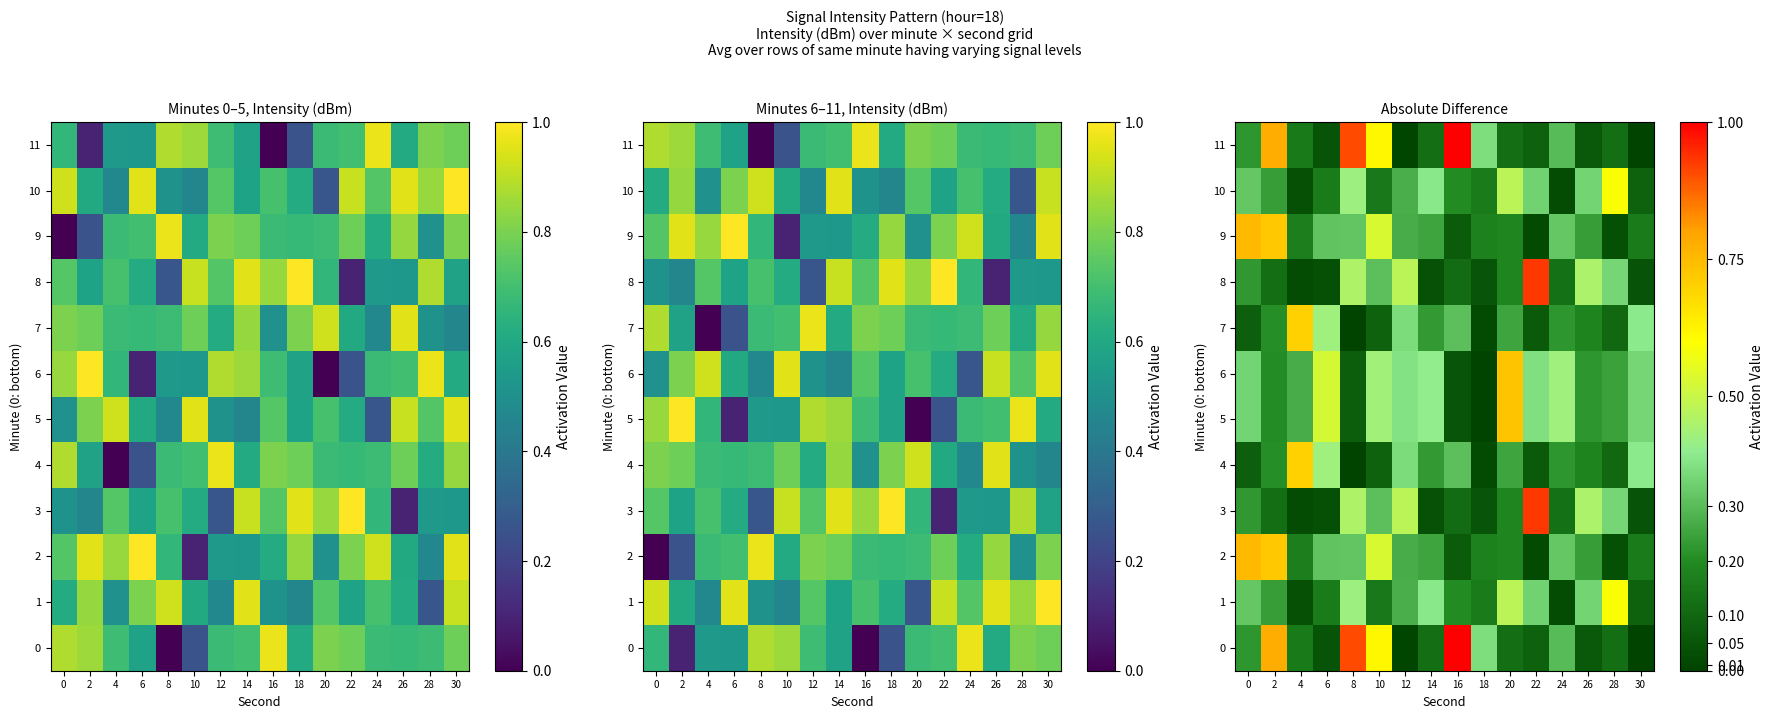

What is the average value of the 8 series?

0.2